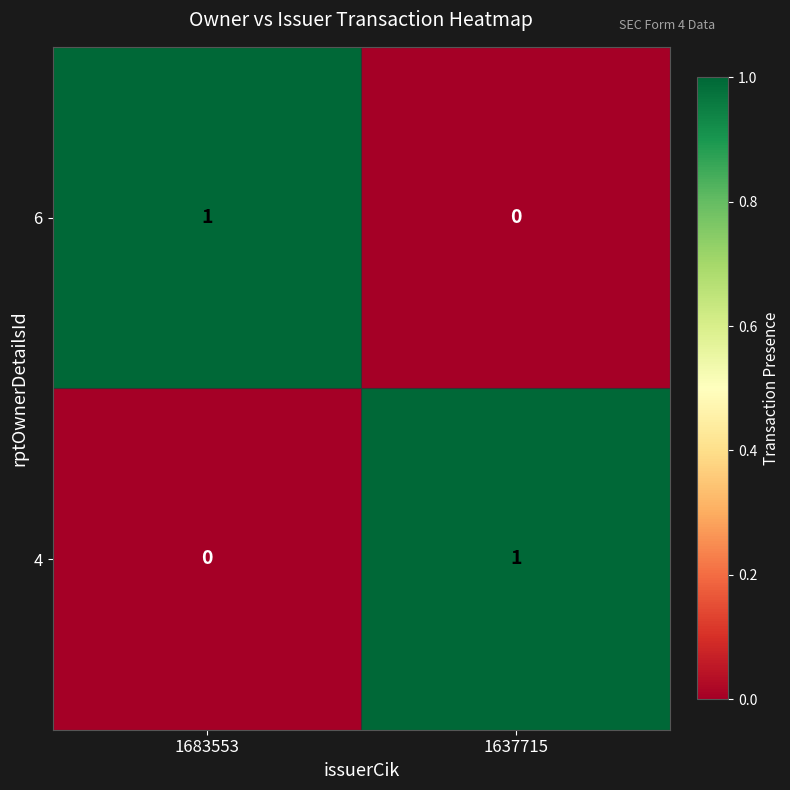

Where is 4 nearest to the value 0?

1683553